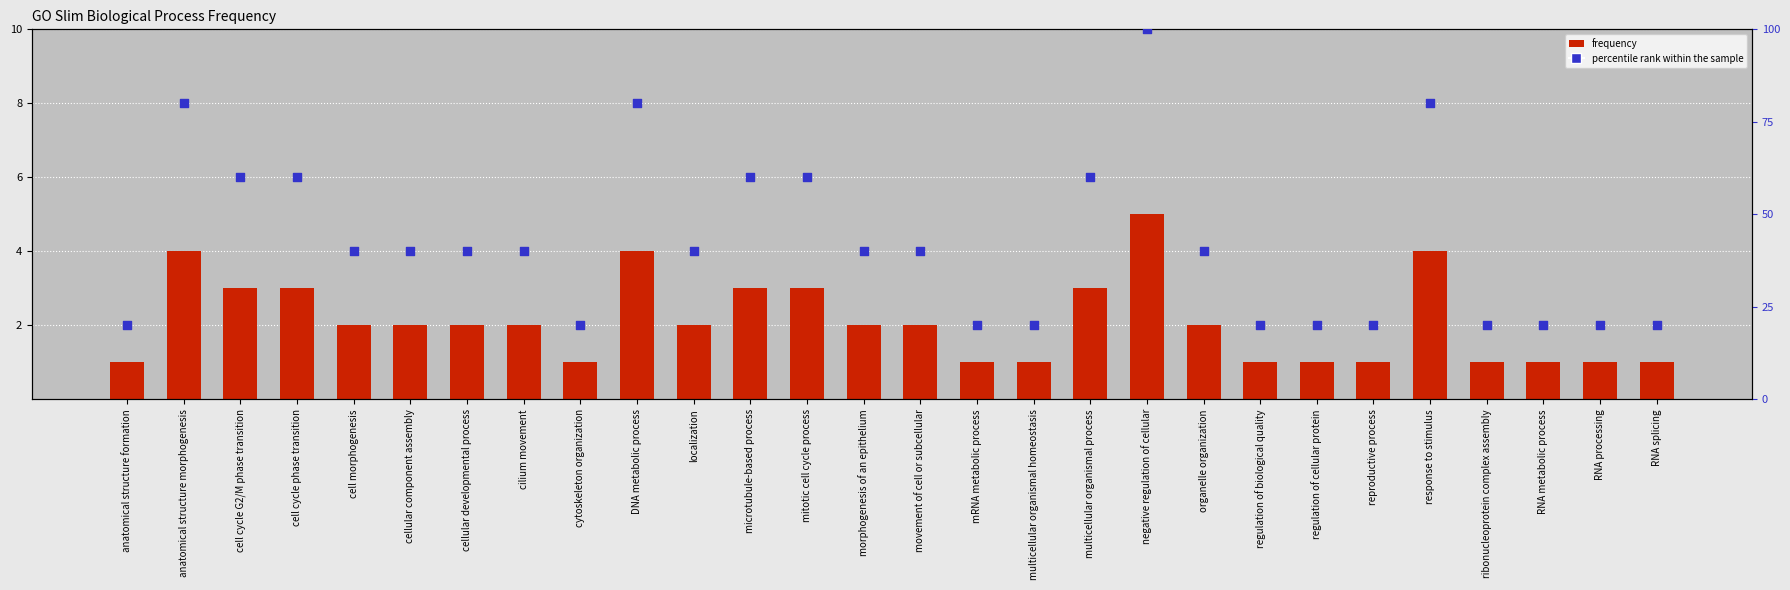

What is the total value across all series at RNA processing?

3